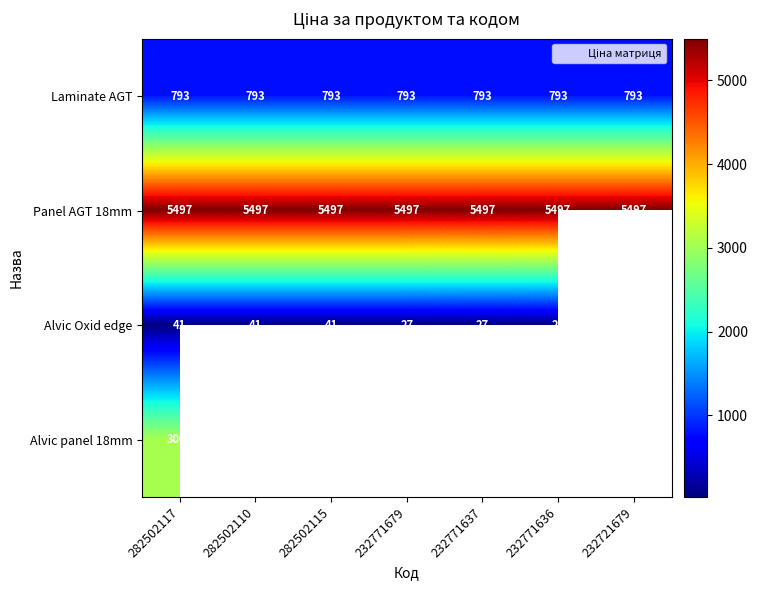

What is the difference between the highest and lowest values at 232771636?

5470.6